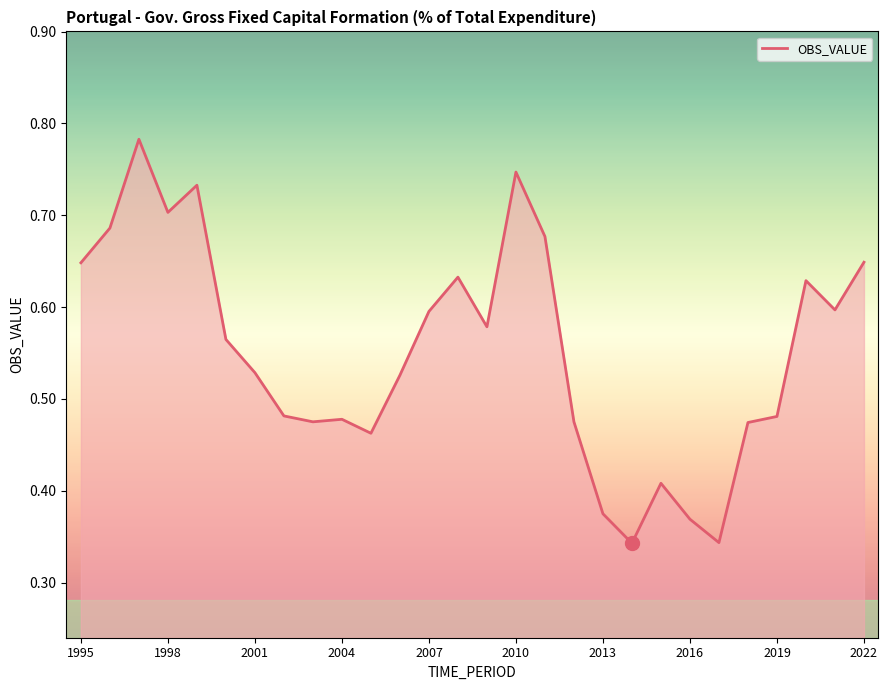

How many lines are shown in the chart?

1